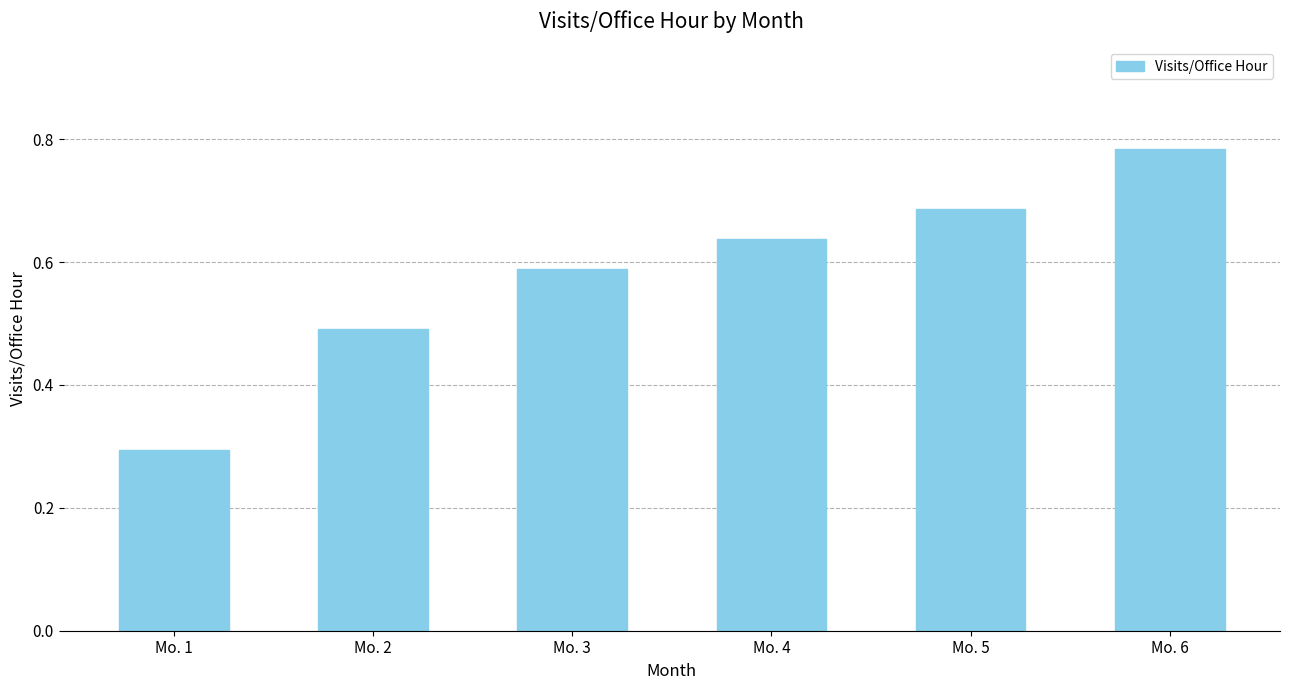

List the labels in order of value, largest first.

Mo. 6, Mo. 5, Mo. 4, Mo. 3, Mo. 2, Mo. 1